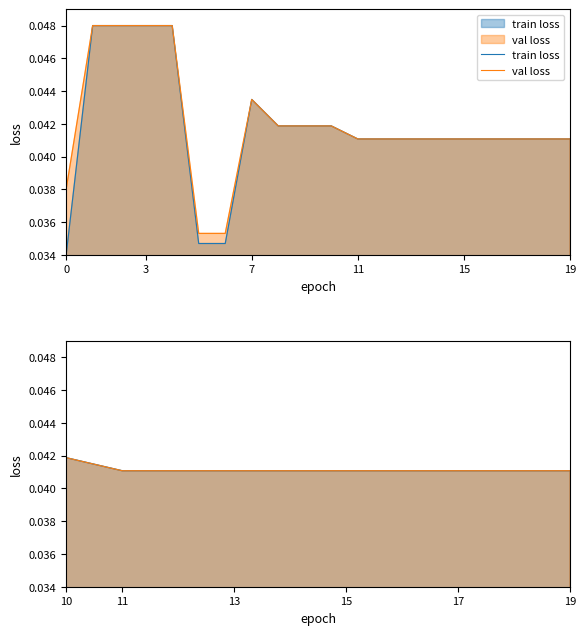

List the series in order of their peak value, lowest first.

train loss, val loss